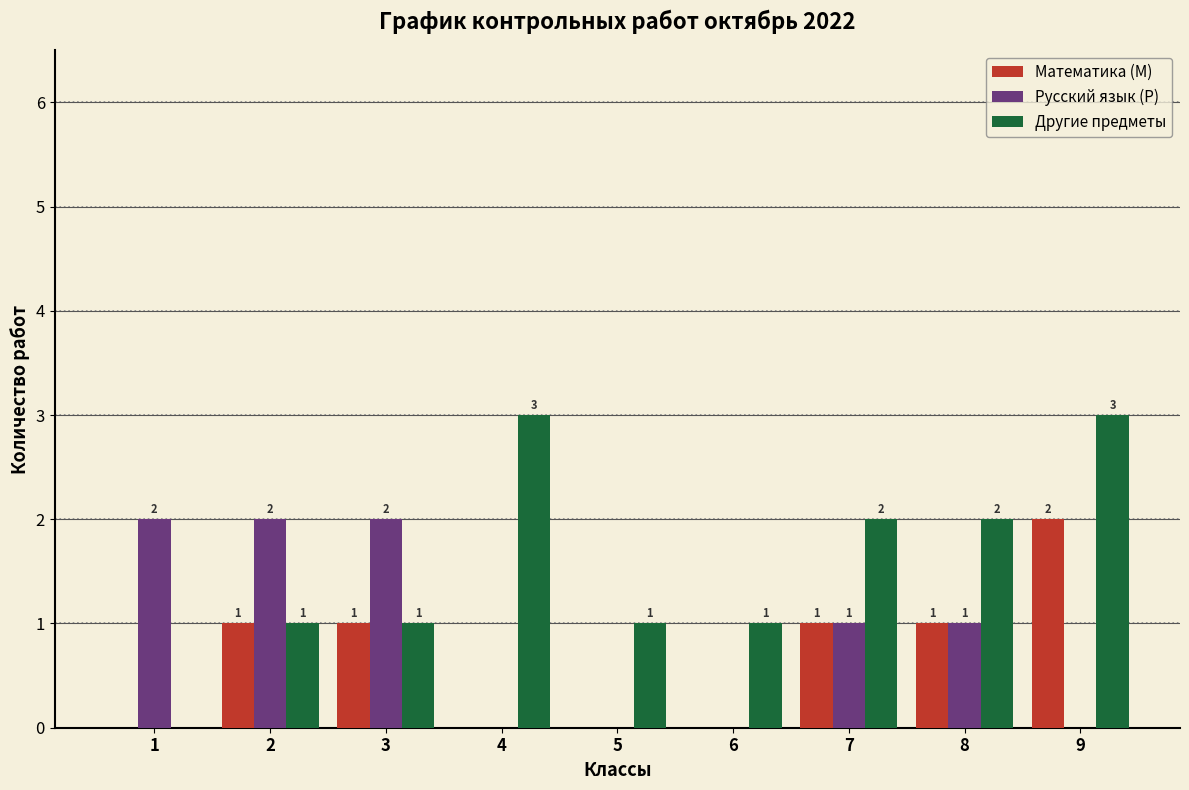

Reading left to right, list all the values displayed in this chart.

Математика (М): 1=0	2=1	3=1	4=0	5=0	6=0	7=1	8=1	9=2
Русский язык (Р): 1=2	2=2	3=2	4=0	5=0	6=0	7=1	8=1	9=0
Другие предметы: 1=0	2=1	3=1	4=3	5=1	6=1	7=2	8=2	9=3